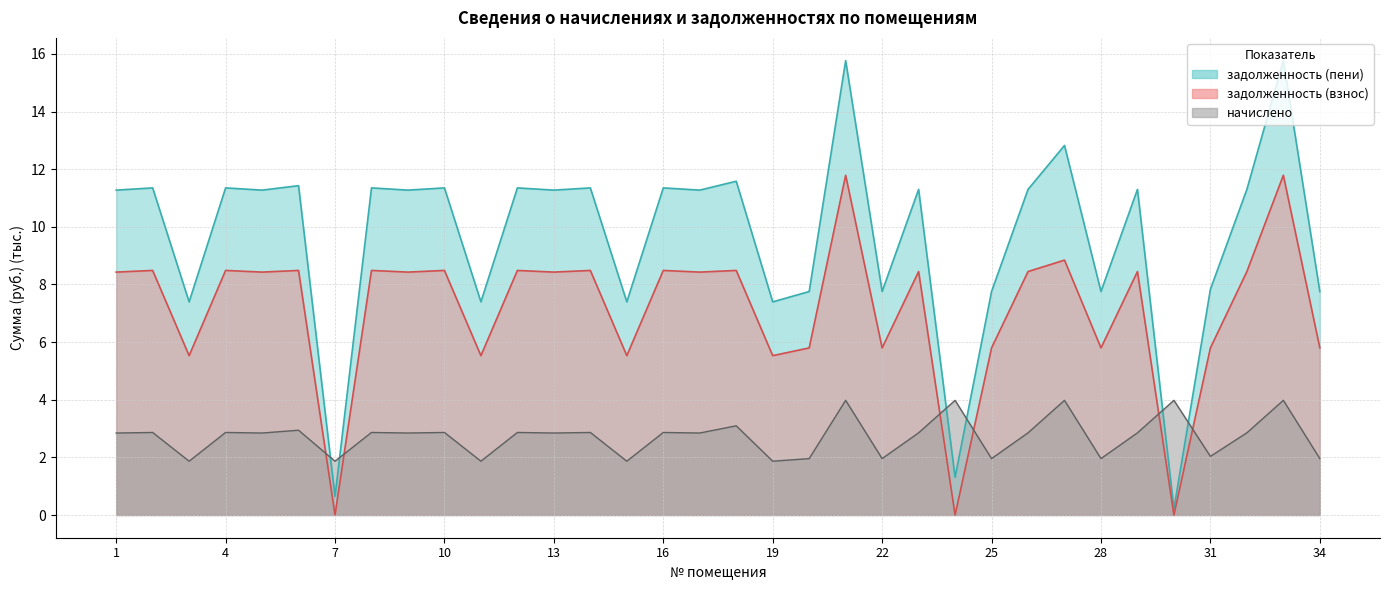

At which category does начислено reach its first local valley?

3